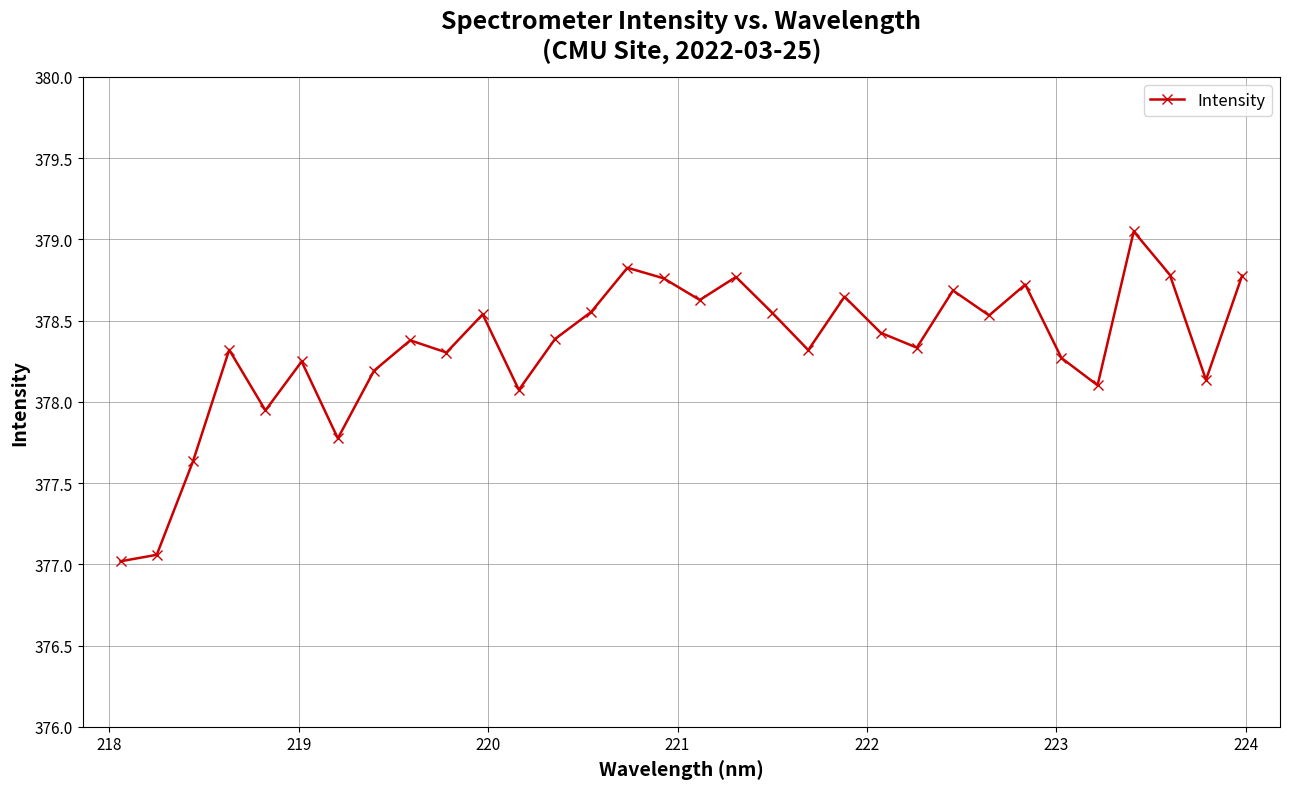

What is the minimum value shown in the chart?

377.0